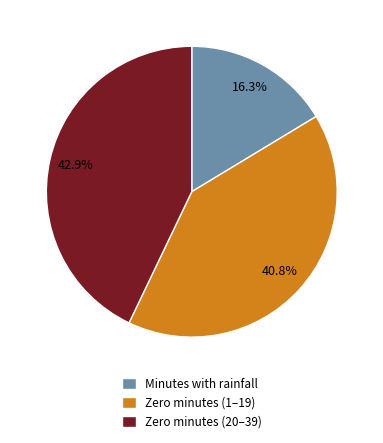

How many segments does this pie chart have?

3